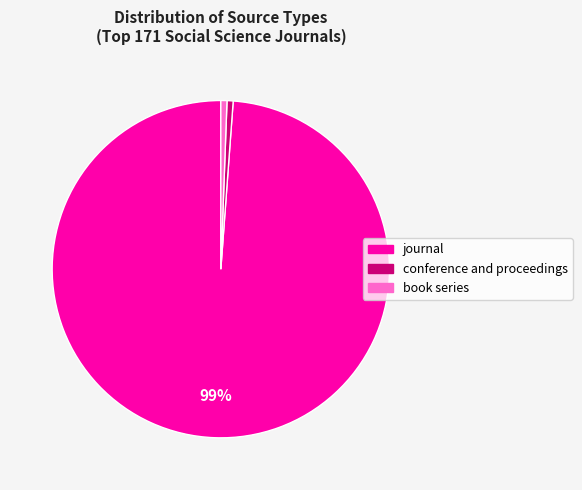

How many slices are in this pie chart?

3